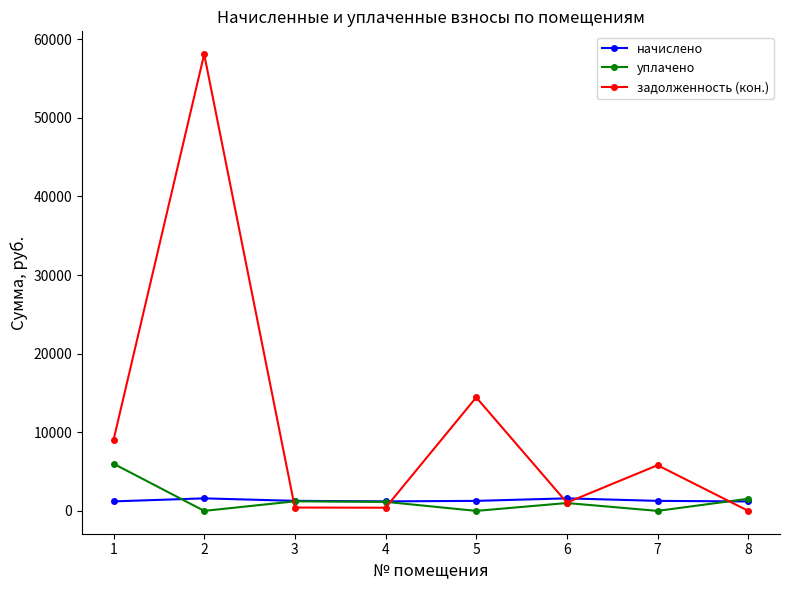

At which category does уплачено reach its first local valley?

2